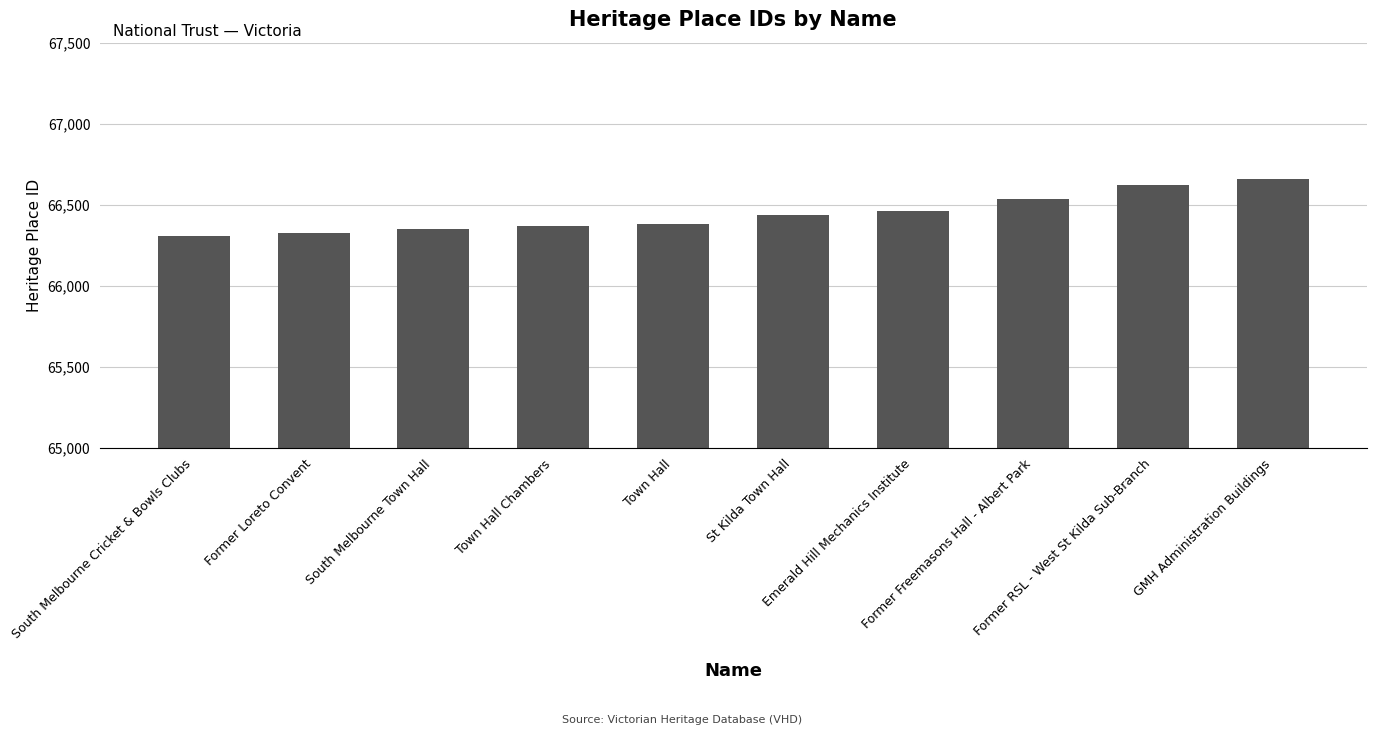

What is the label of the 10th bar from the left?

GMH Administration Buildings